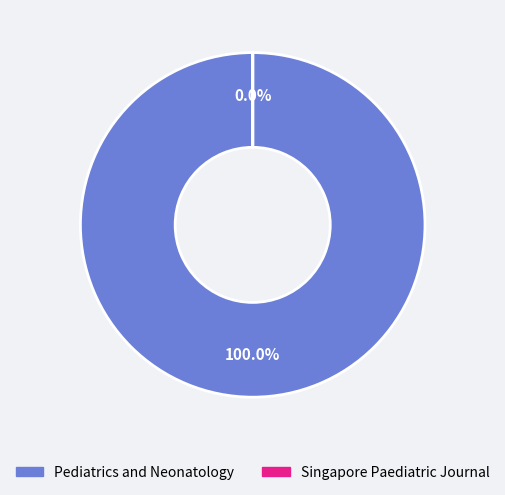

Between Singapore Paediatric Journal and Pediatrics and Neonatology, which is larger?

Pediatrics and Neonatology